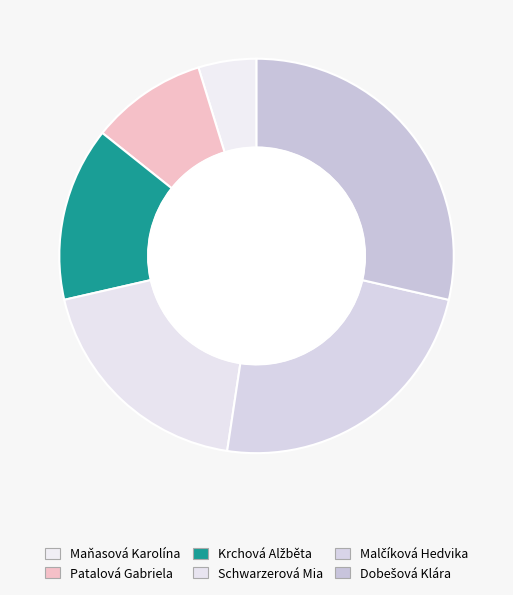

Is there a majority slice in this chart?

No